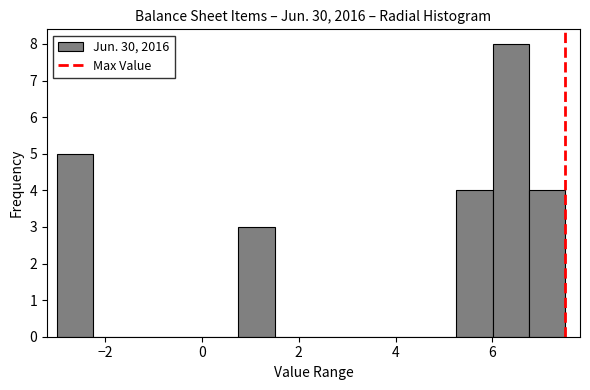

Around what value on the x-axis is the tallest bar? Give the approximate position of its centre, as read against the axis.

6.4